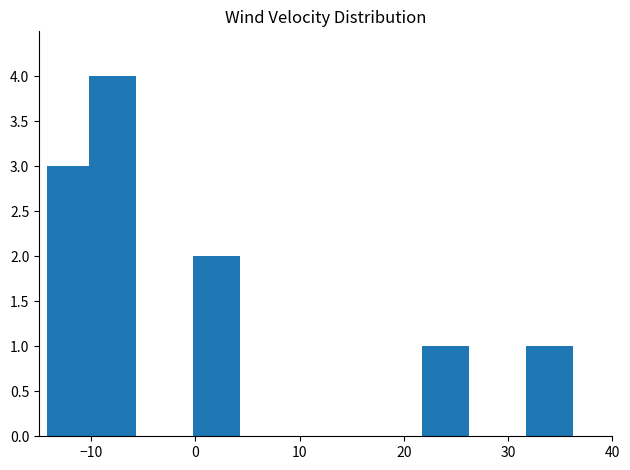

What is the difference between the second highest and second lowest values?

2